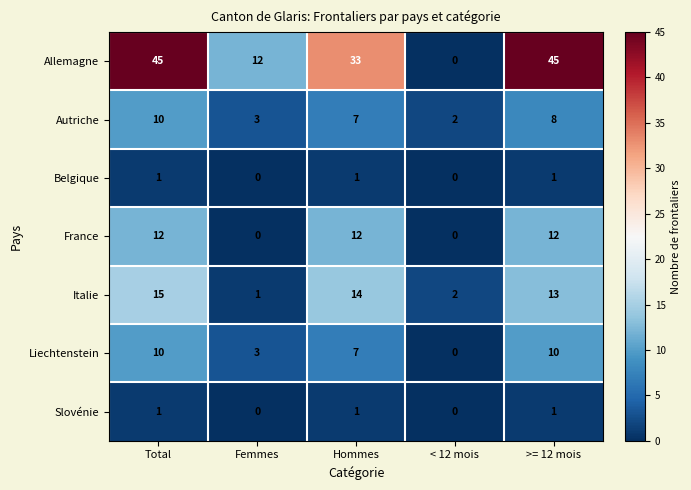

The value of Belgique at Hommes is 1. True or false?

True